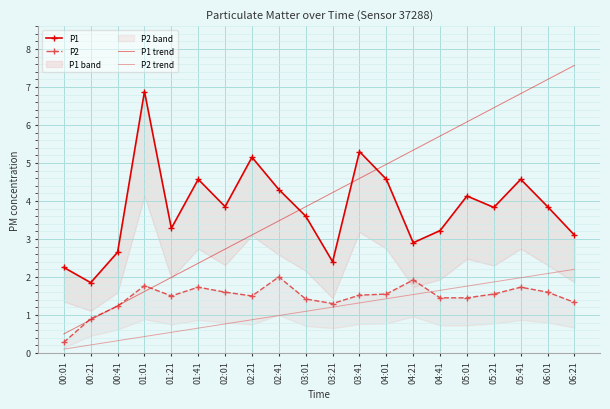

What is the maximum value shown in the chart?

7.6